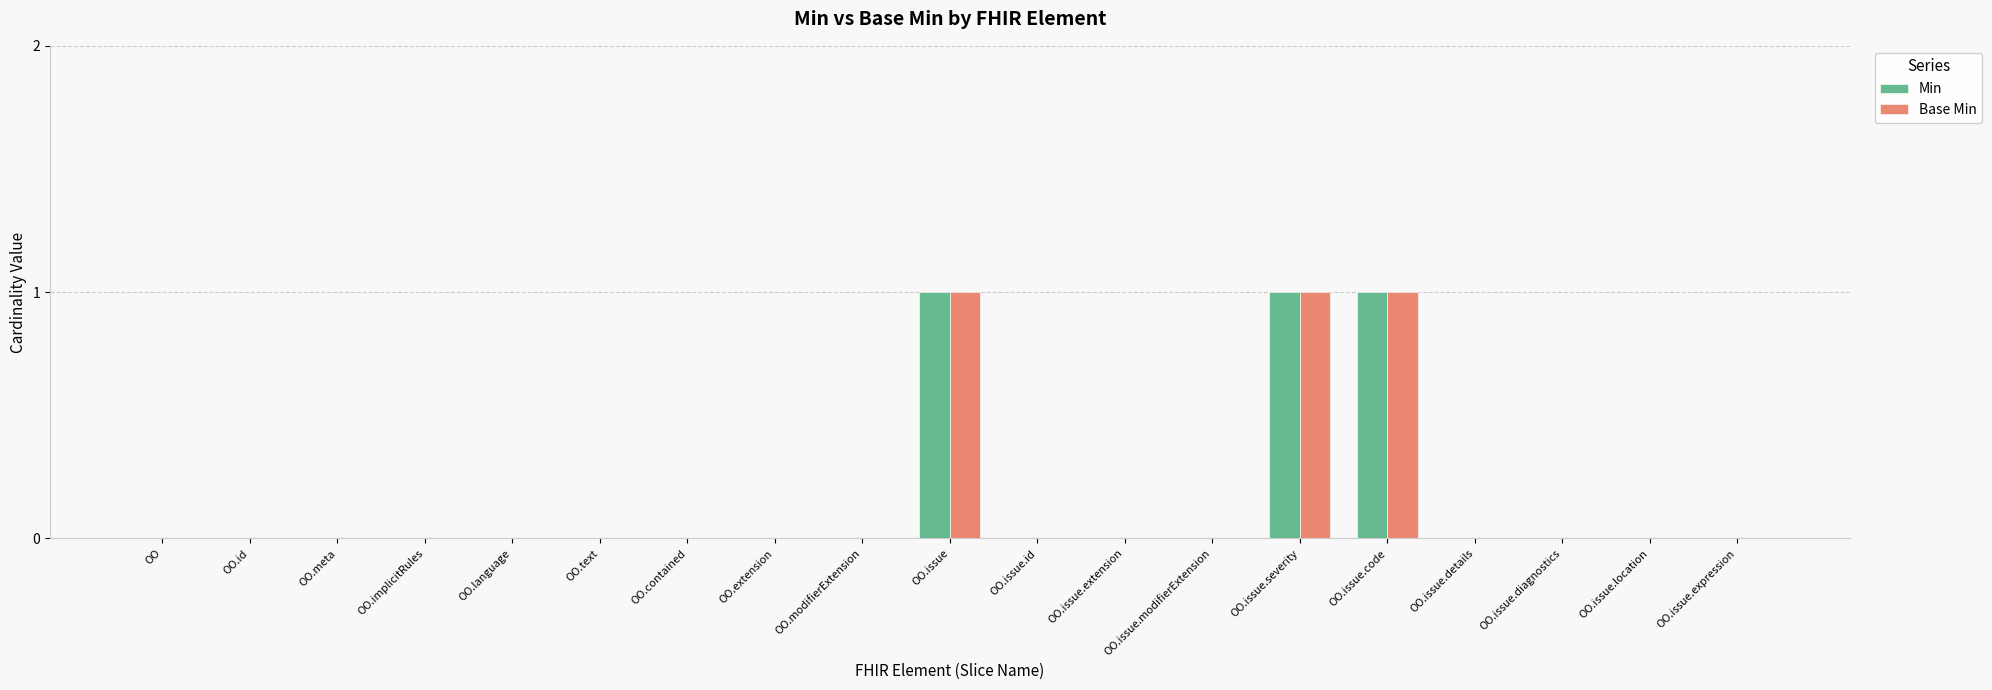

What is the sum of all Base Min values?

3